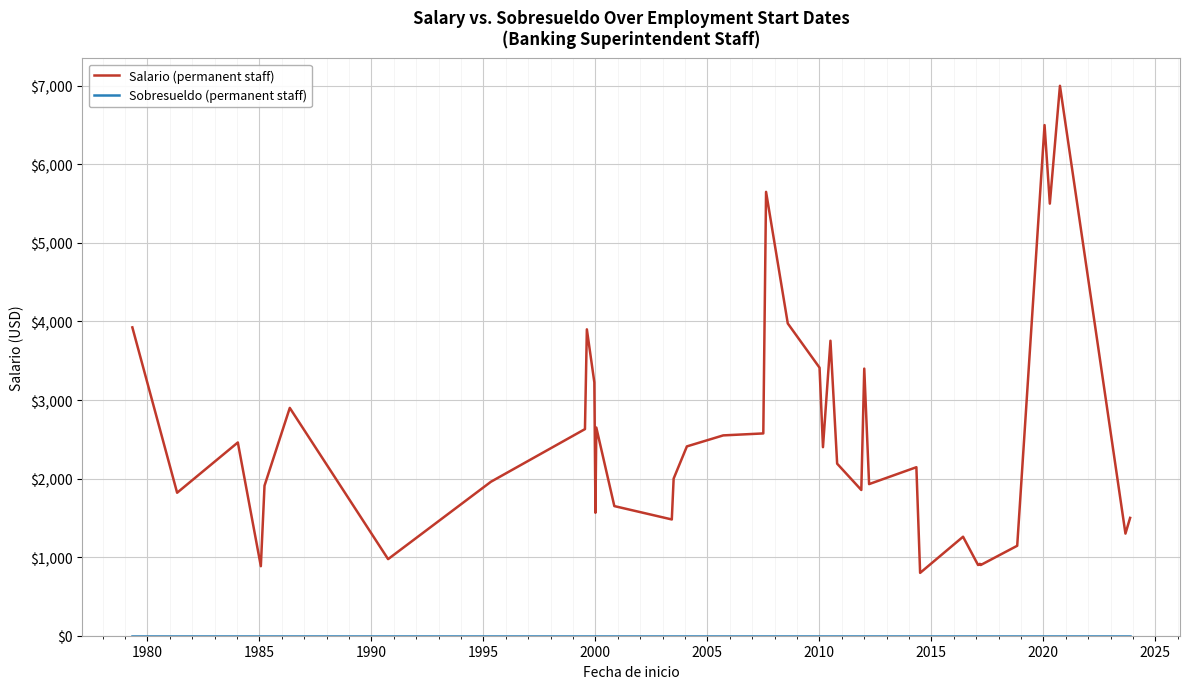

Which series has the largest range (max minus min)?

Salario (permanent staff)